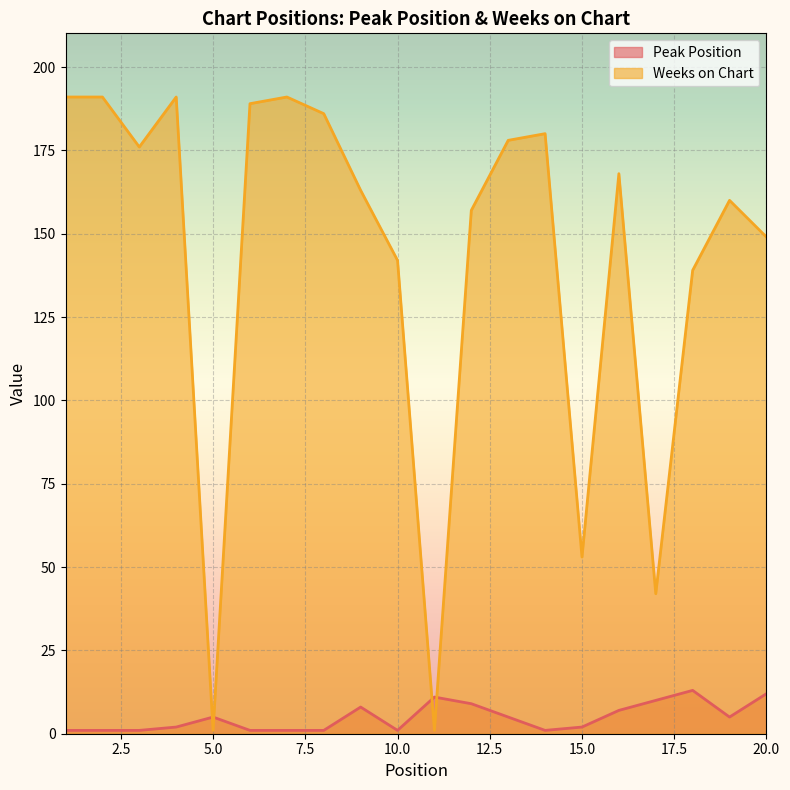

True or false: Weeks on Chart and Peak Position intersect in this chart.

True